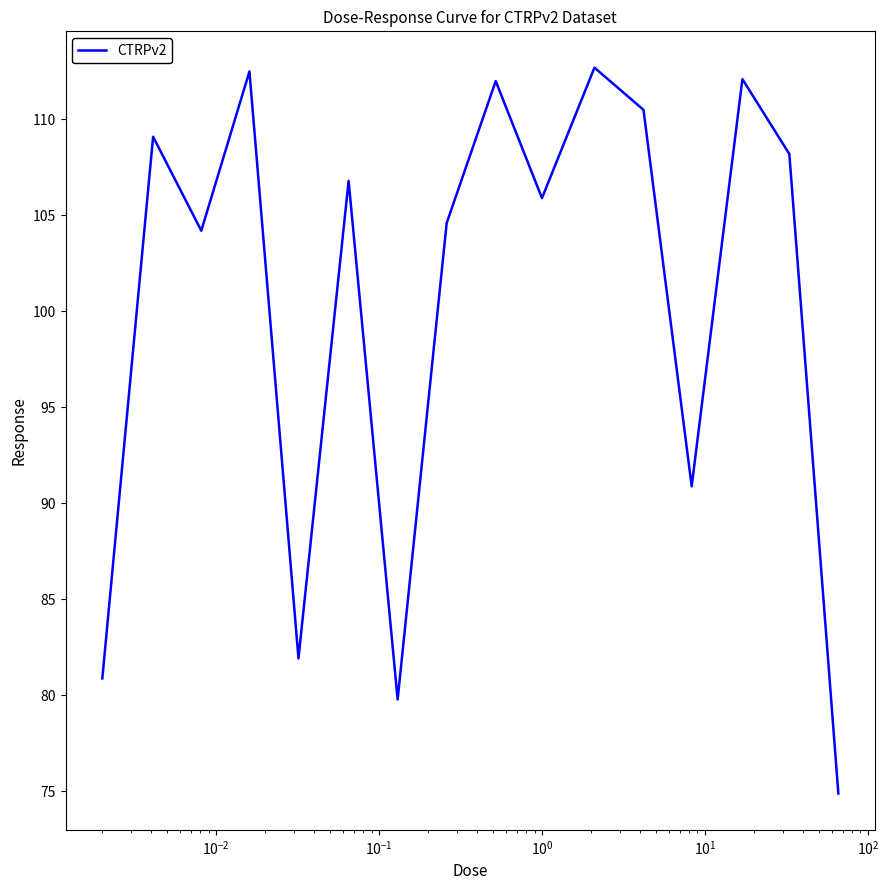

What is the maximum value shown in the chart?

112.7